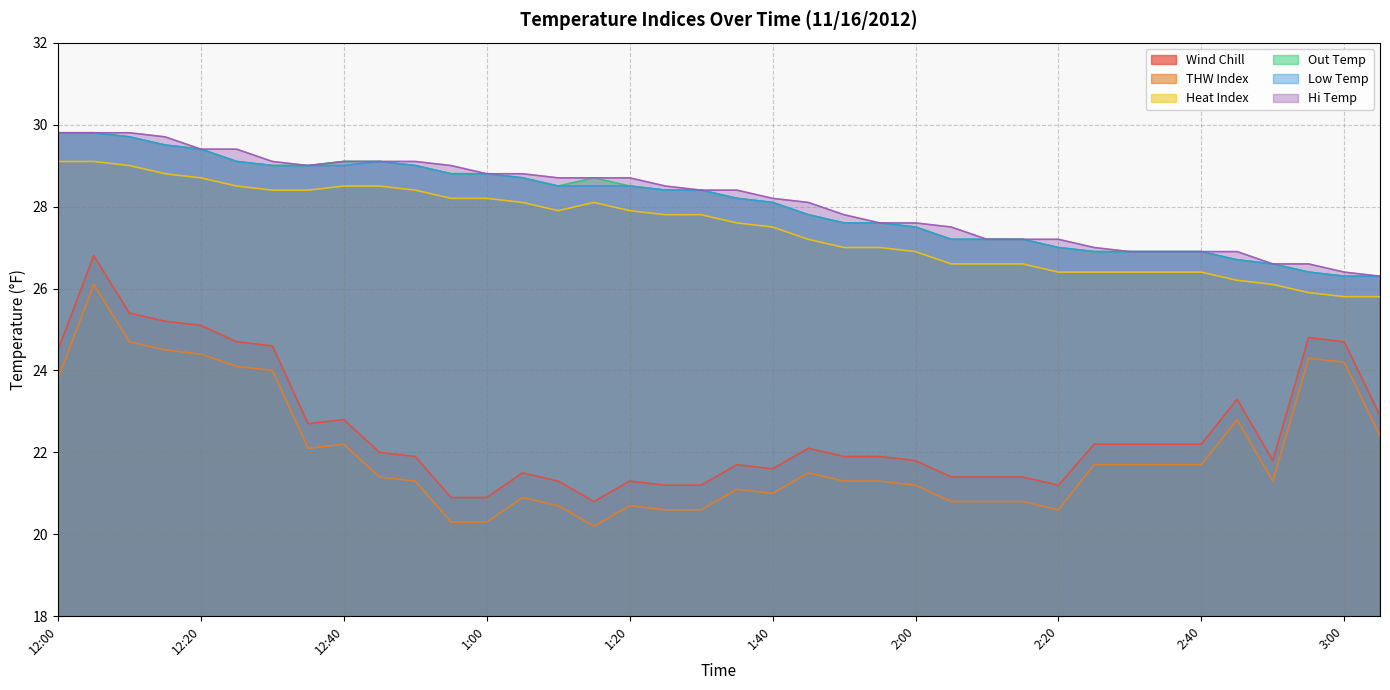

What is the difference between the highest and lowest values at 2:40?

5.2